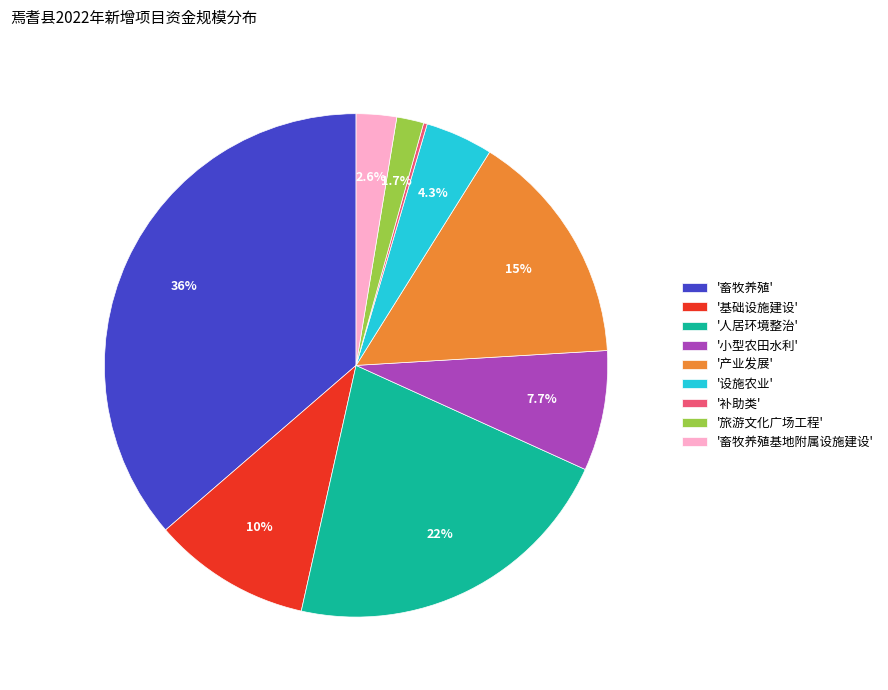

Between '人居环境整治' and '产业发展', which is larger?

'人居环境整治'